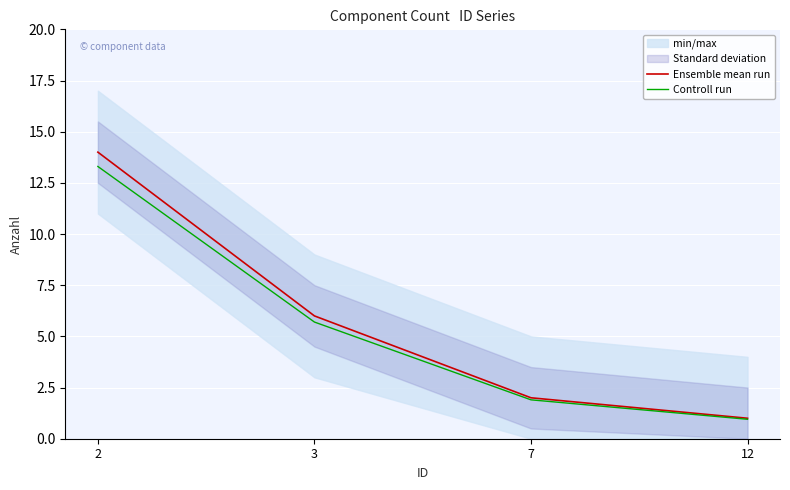

The value of Ensemble mean run at 12 is 1.0. True or false?

True